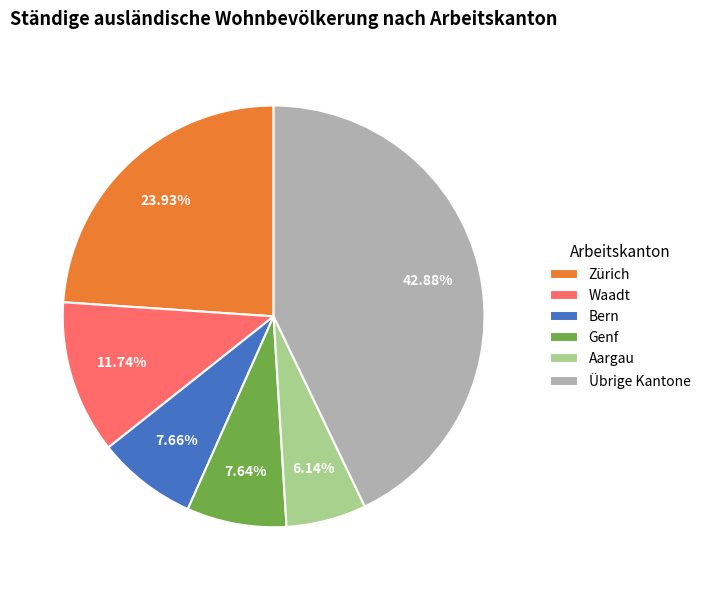

Is the sum of Übrige Kantone and Zürich greater than half?

Yes